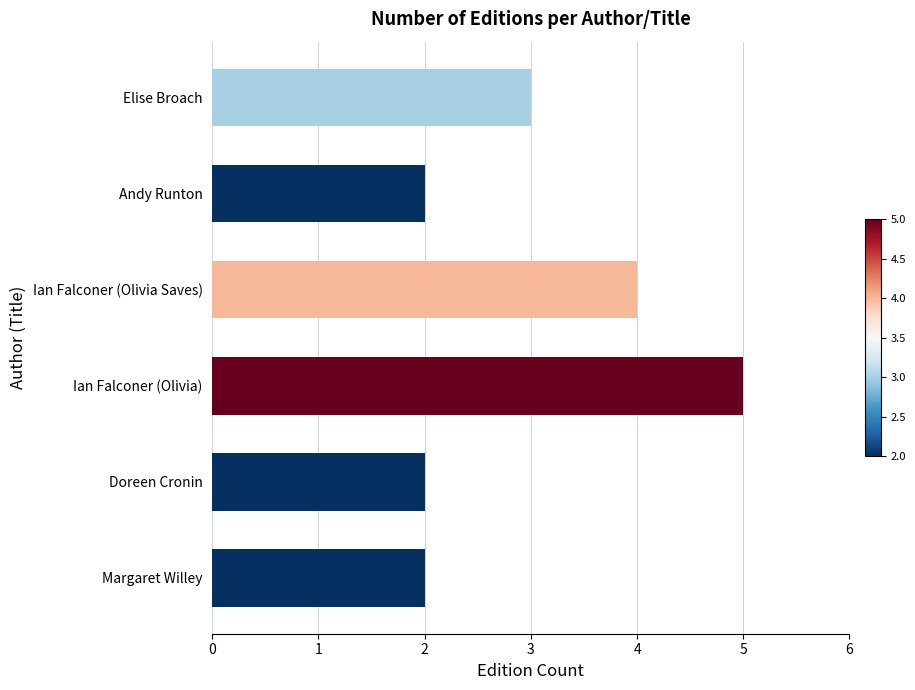

How many series are shown in this chart?

1